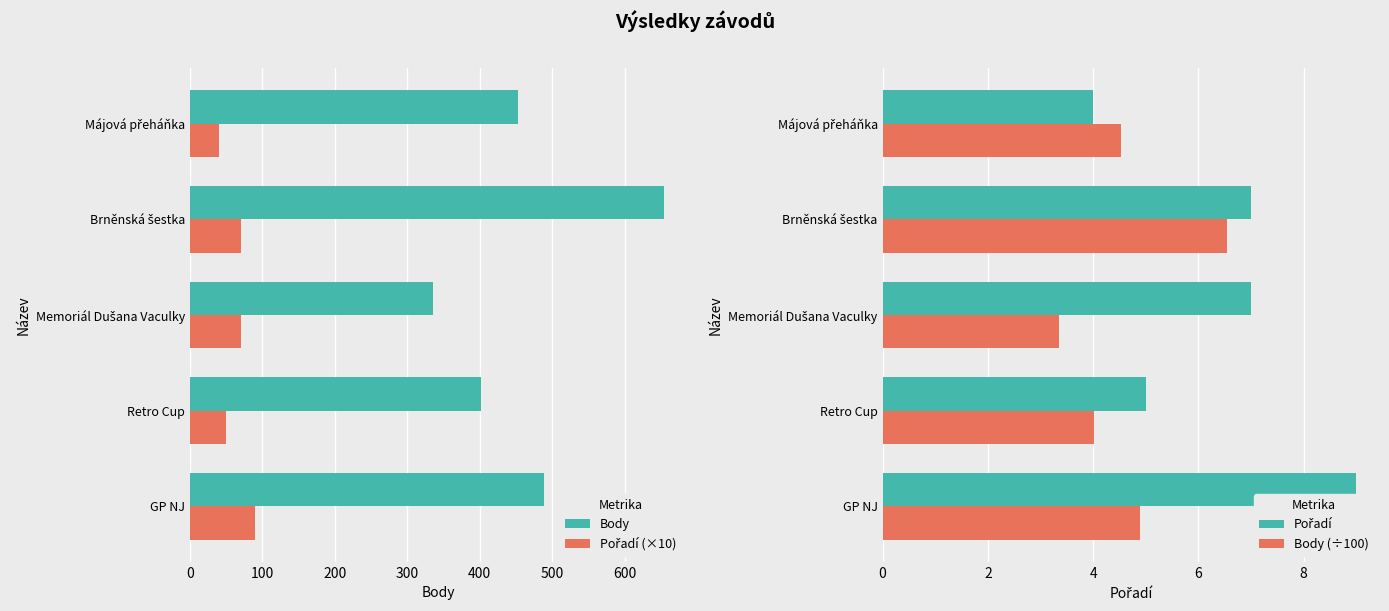

What is the difference between the second highest and second lowest values in the Body (÷100) series?

0.9